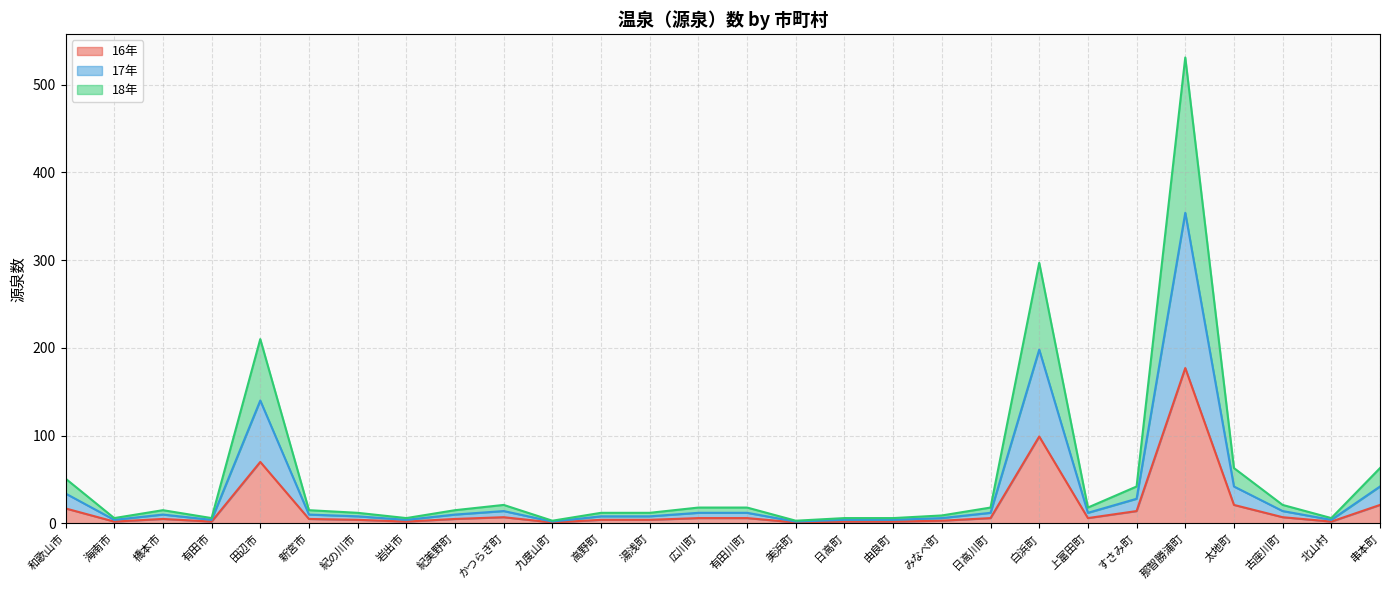

How many values in the 18年 series exceed 15?

13